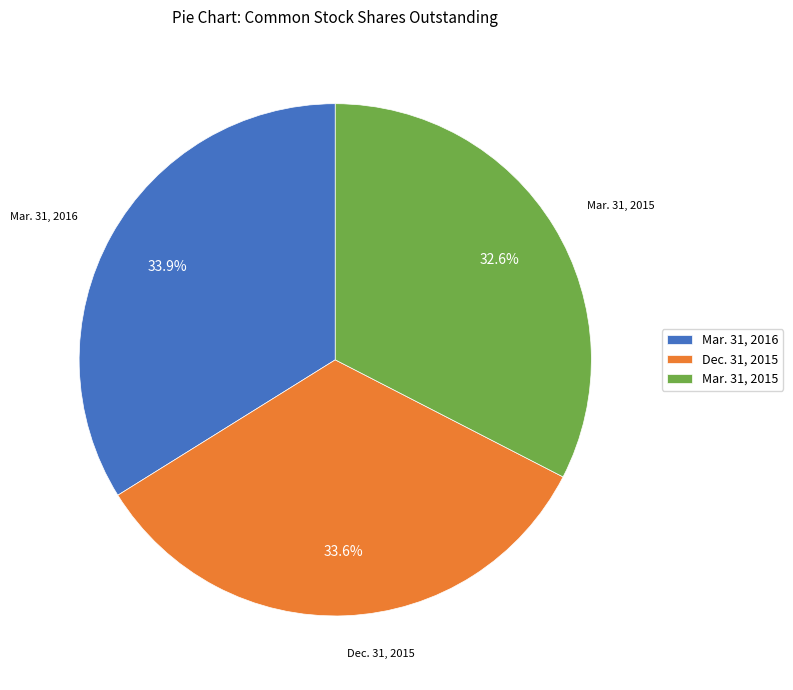

Is there any slice that represents more than half of the pie?

No